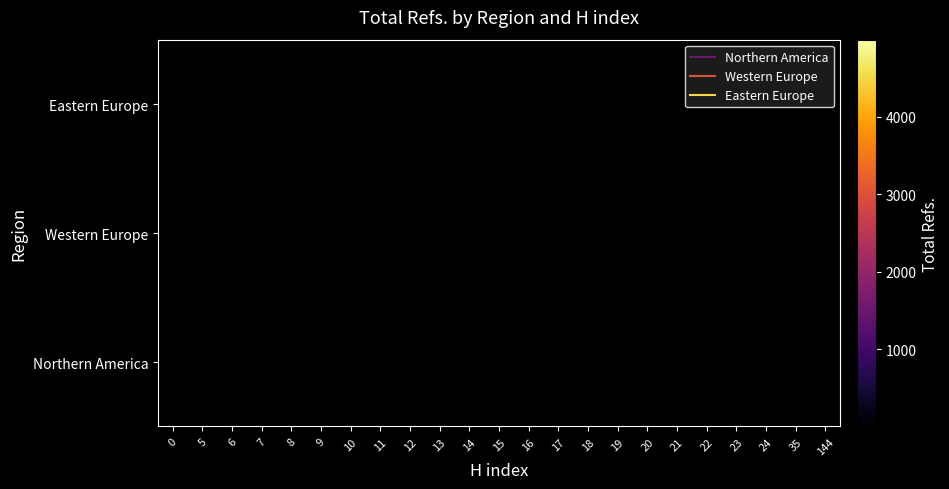

Between 11 and 144, which is larger?

144